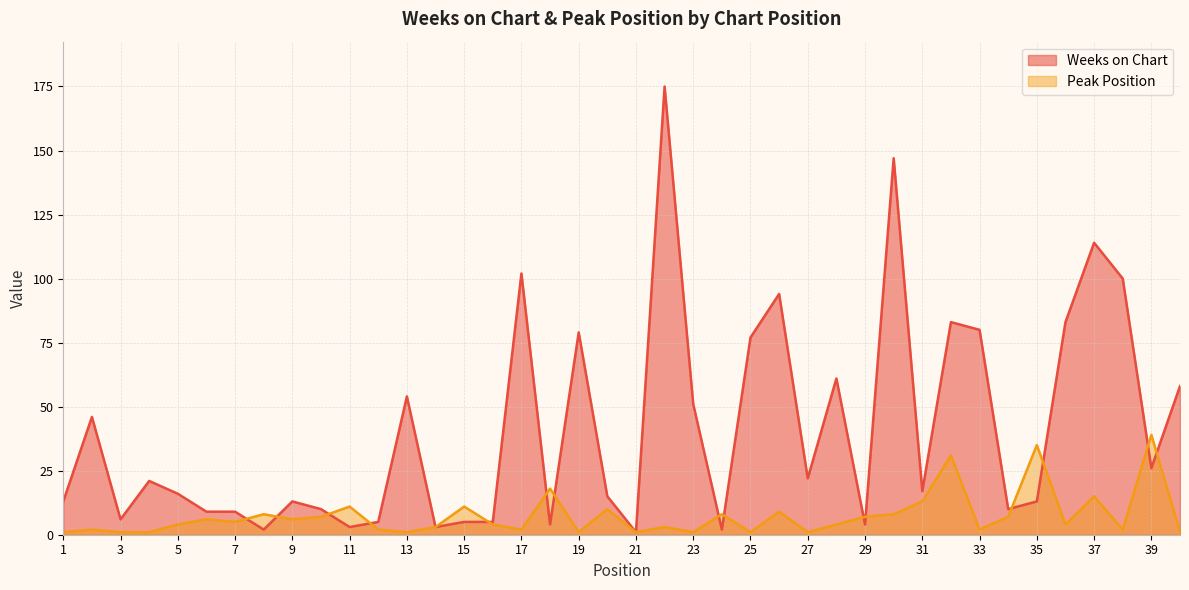

What is the approximate value of Weeks on Chart at 35?

13